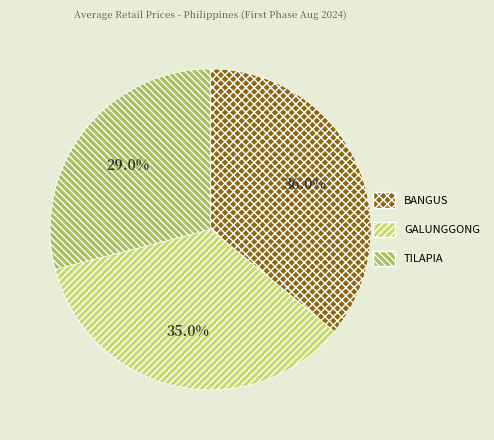

Does any single category account for the majority?

No